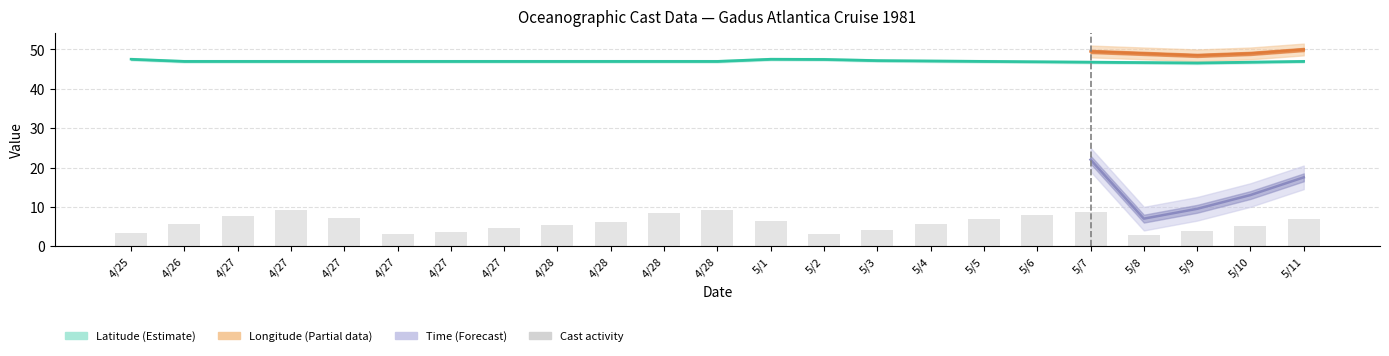

List the labels in order of value, largest first.

4/27, 4/28, 5/7, 4/28, 5/6, 4/27, 4/27, 5/11, 5/5, 5/1, 4/28, 4/26, 5/4, 4/28, 5/10, 4/27, 5/3, 5/9, 4/27, 4/25, 5/2, 4/27, 5/8